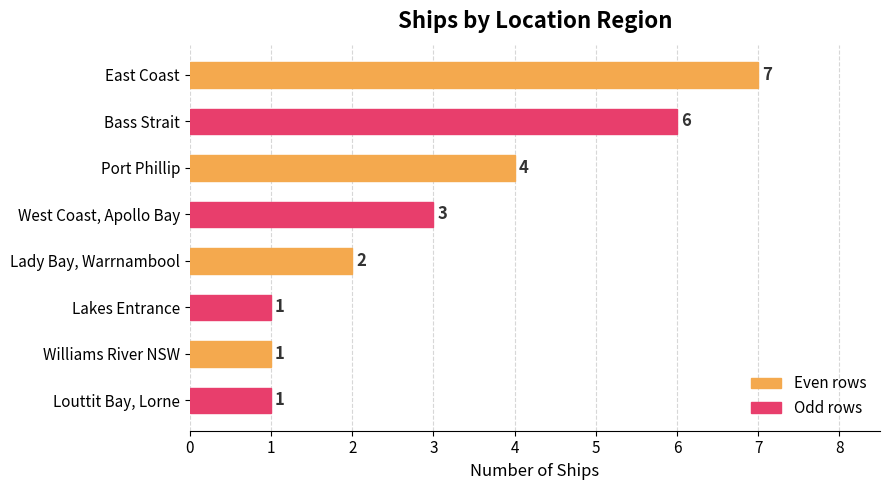

Is it true that the value at West Coast, Apollo Bay is 5?

False